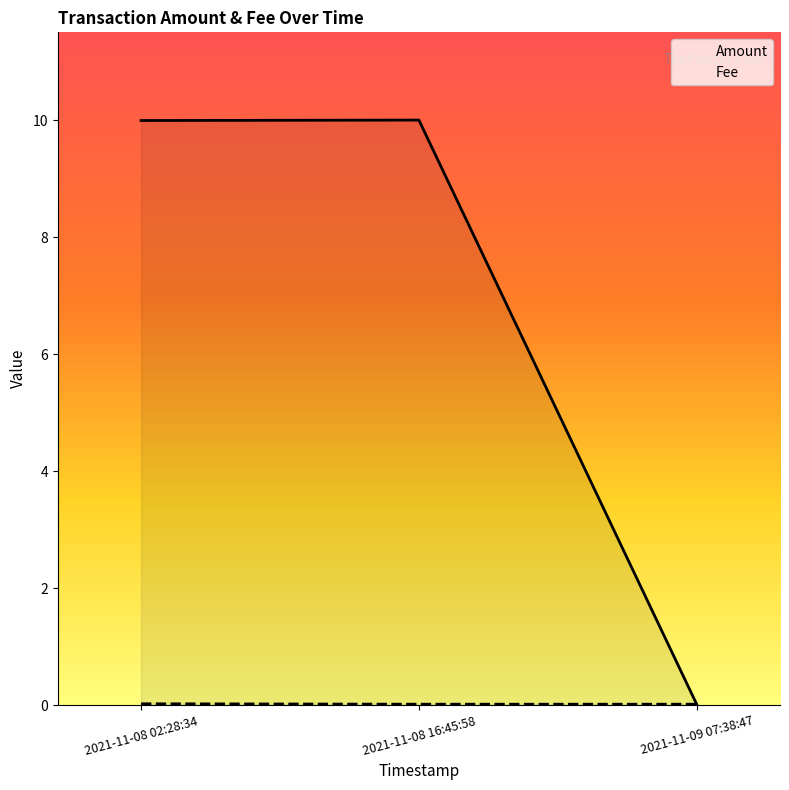

What is the sum of the Amount values at 2021-11-09 07:38:47 and 2021-11-08 16:45:58?

10.0